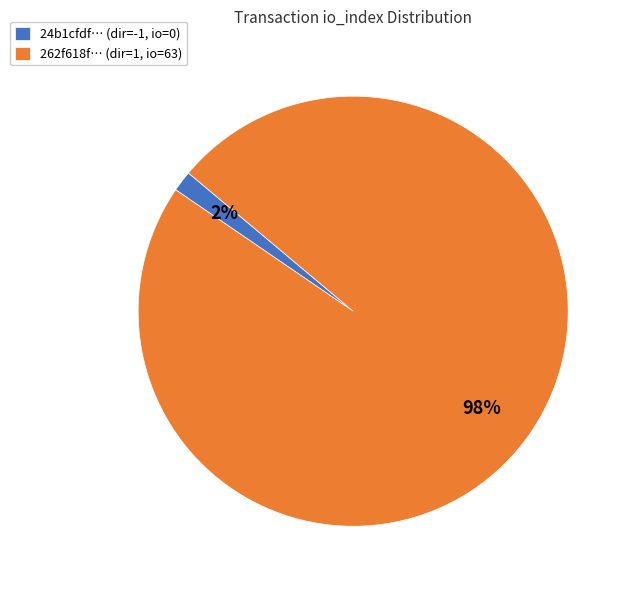

True or false: 24b1cfdf… (dir=-1, io=0) accounts for 14% of the total.

False